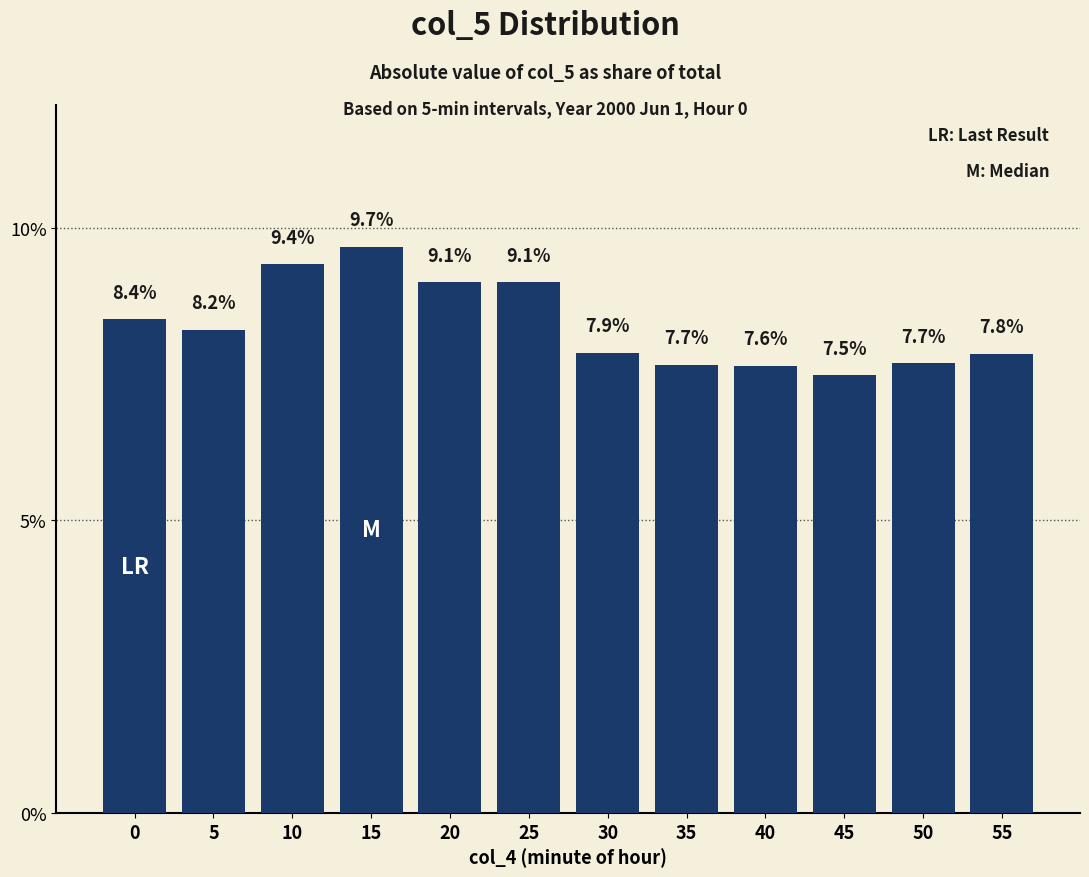

True or false: the data shows 9.1 at 25.

True